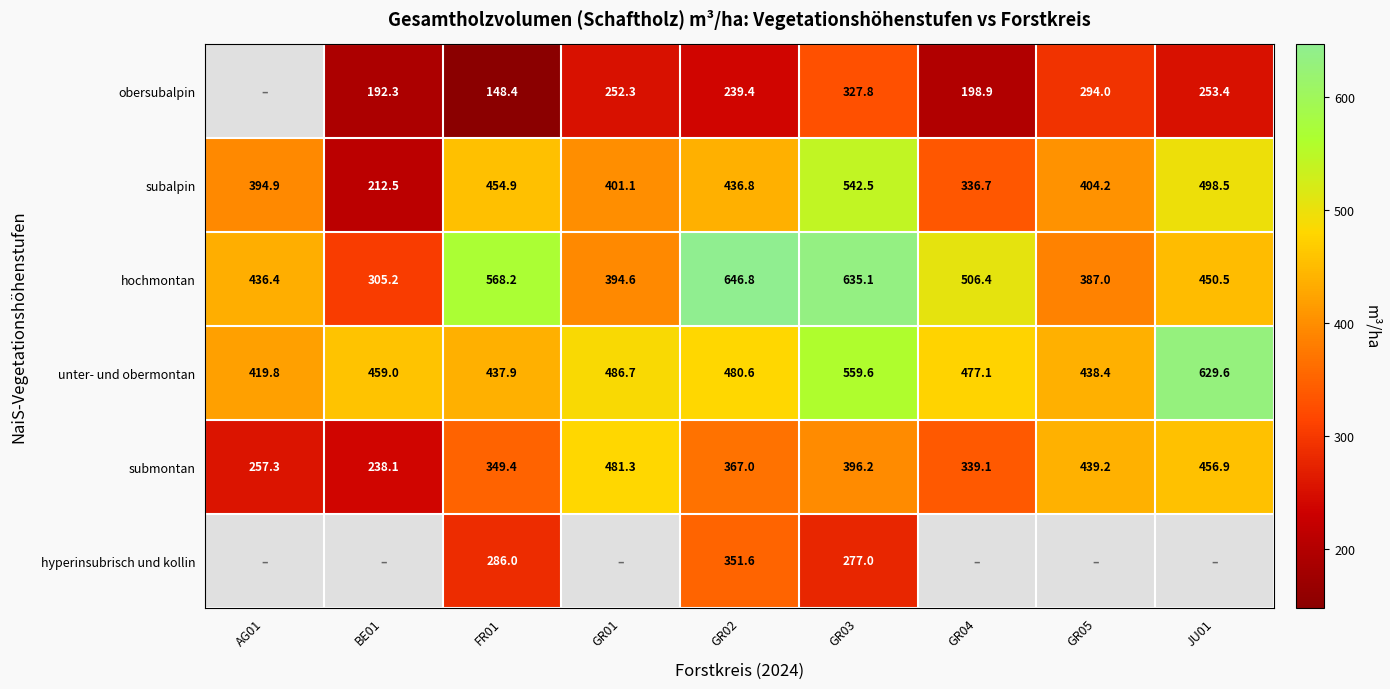

List the labels in order of subalpin value, smallest first.

BE01, GR04, AG01, GR01, GR05, GR02, FR01, JU01, GR03